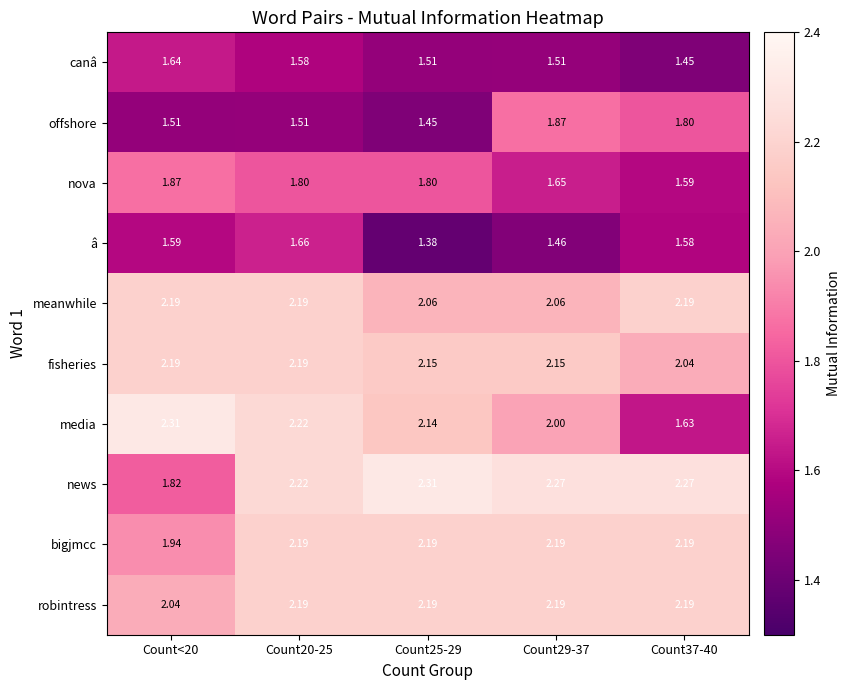

Between Count<20 and Count20-25, which series saw the biggest shift?

news